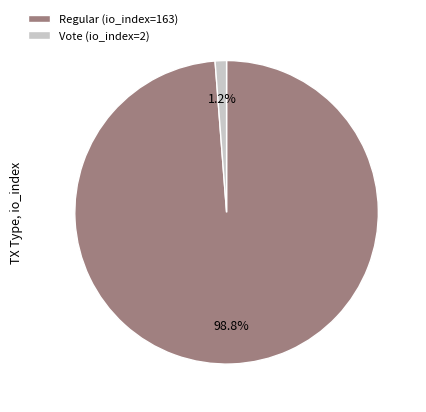

Rank the categories by value from lowest to highest.

Vote (io_index=2), Regular (io_index=163)